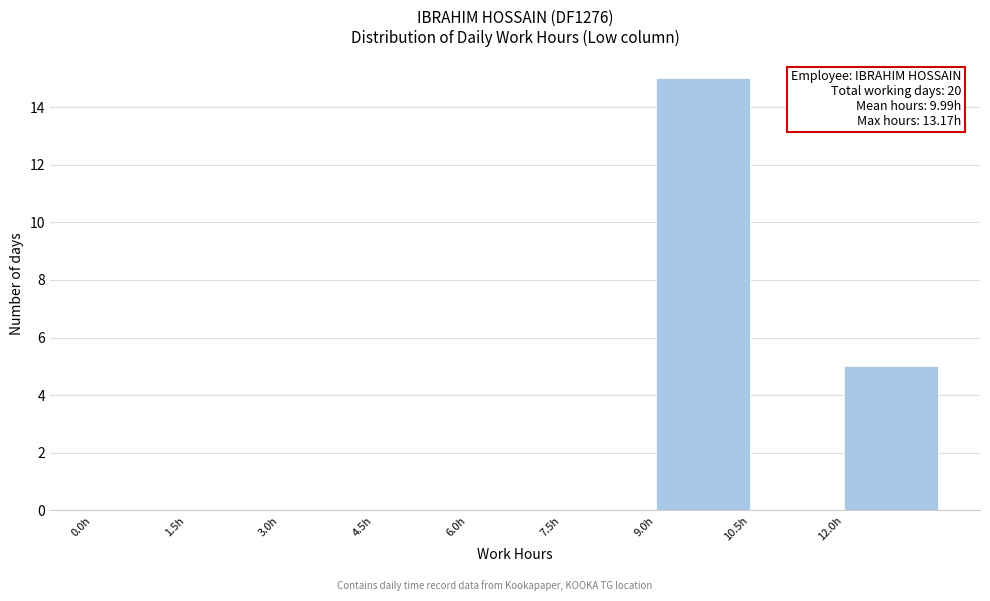

Which range on the x-axis has the tallest bar?

9.0 to 10.5